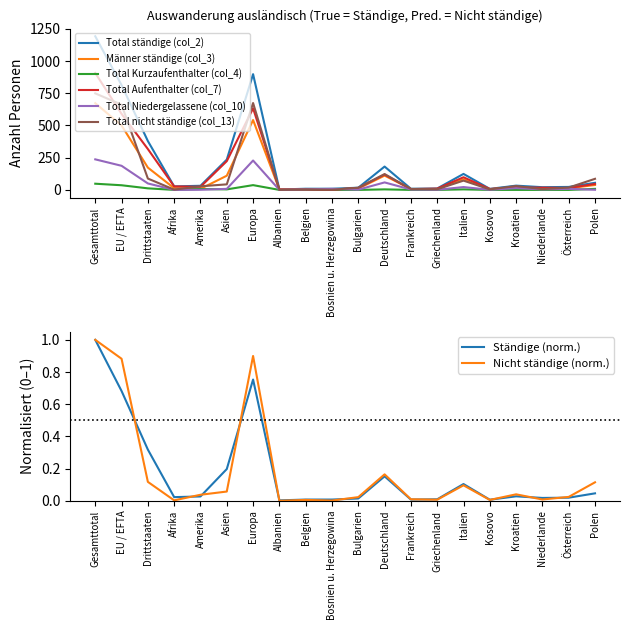

Is the value of Total ständige (col_2) at EU / EFTA greater than the value of Total nicht ständige (col_13) at Polen?

Yes